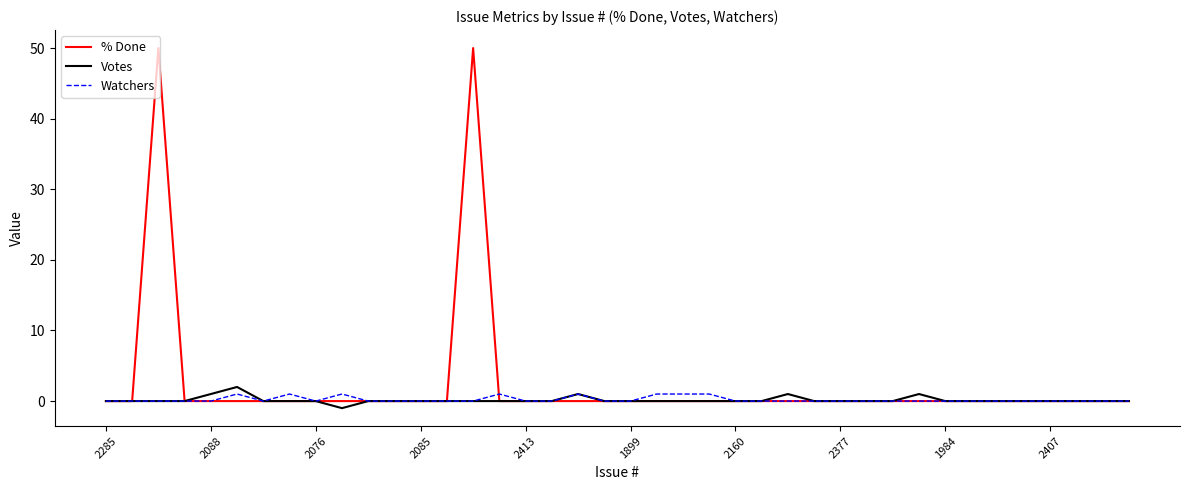

Which series has the largest total across all categories?

% Done